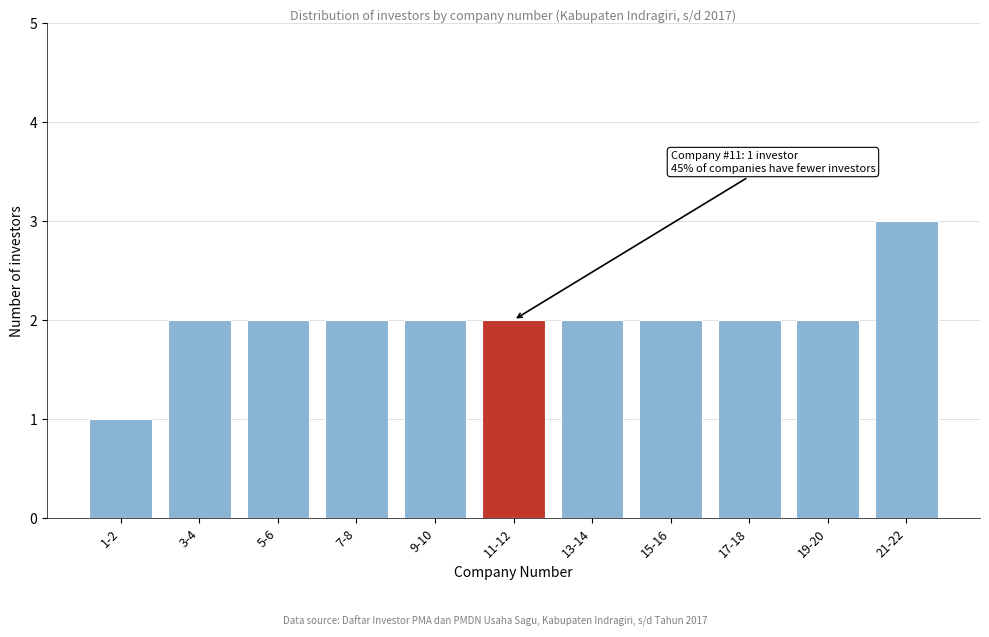

Reading right to left, list all the values displayed in this chart.

3	2	2	2	2	2	2	2	2	2	1